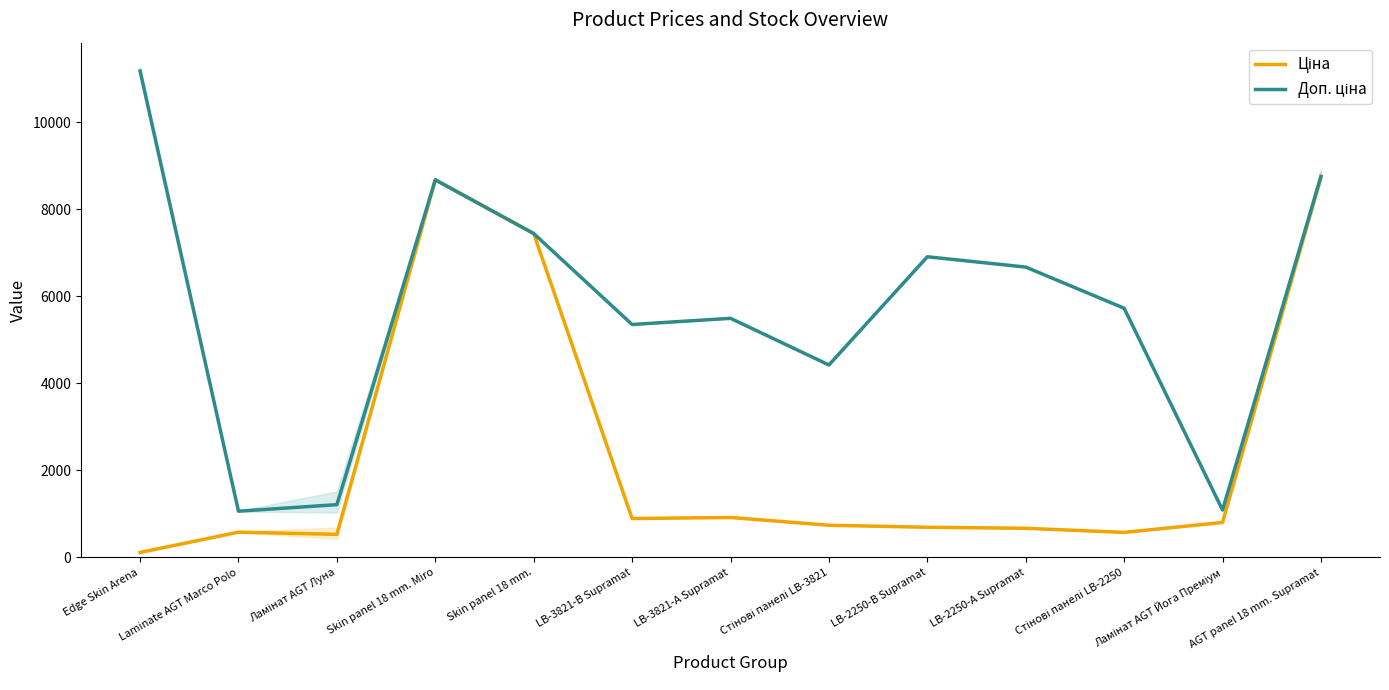

At how many categories does at least one series exceed 2982?

10